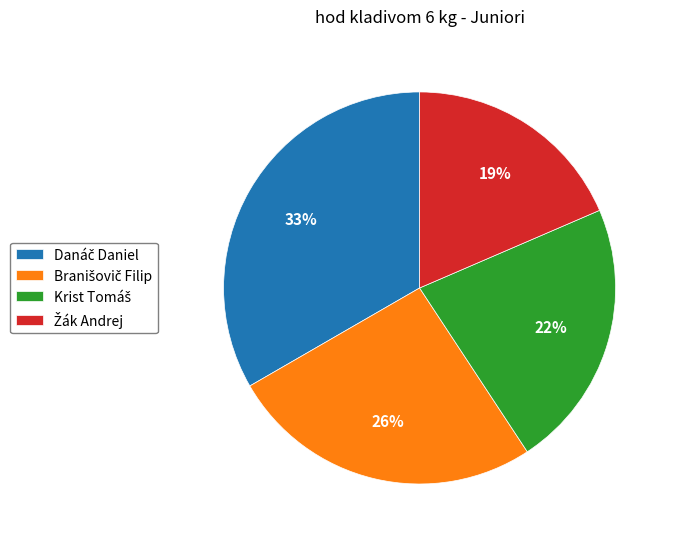

To the nearest percent, what is the average slice percentage?

25%